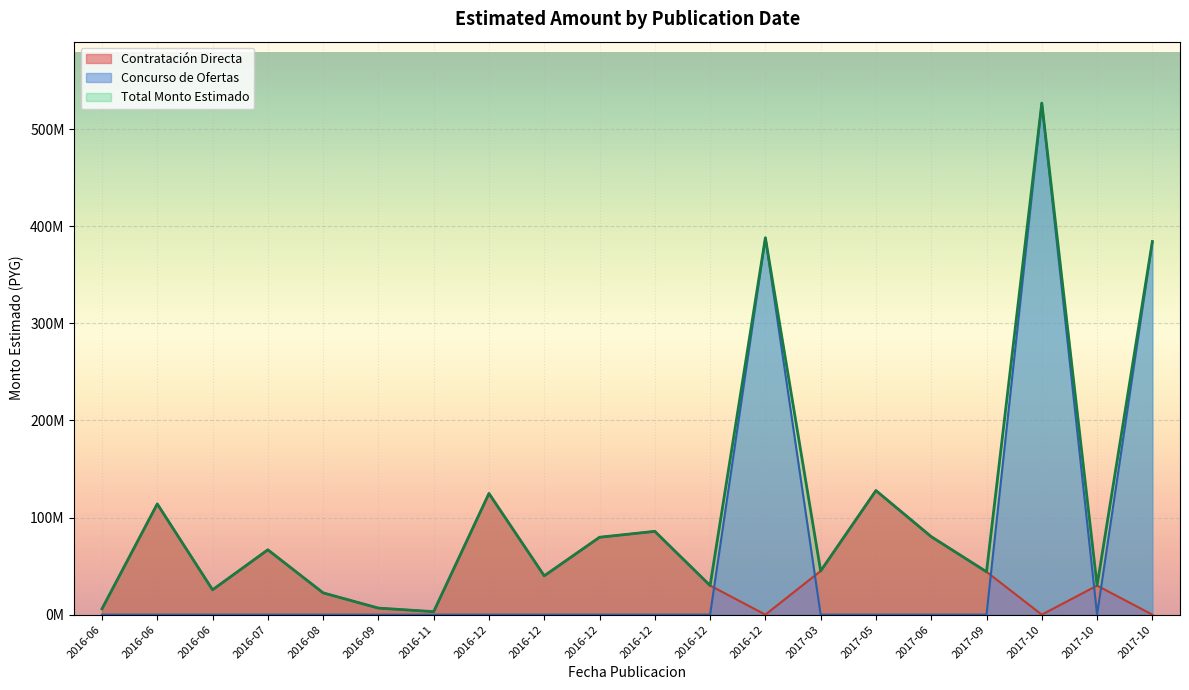

True or false: Contratacion_Directa and monto_estimado intersect in this chart.

False